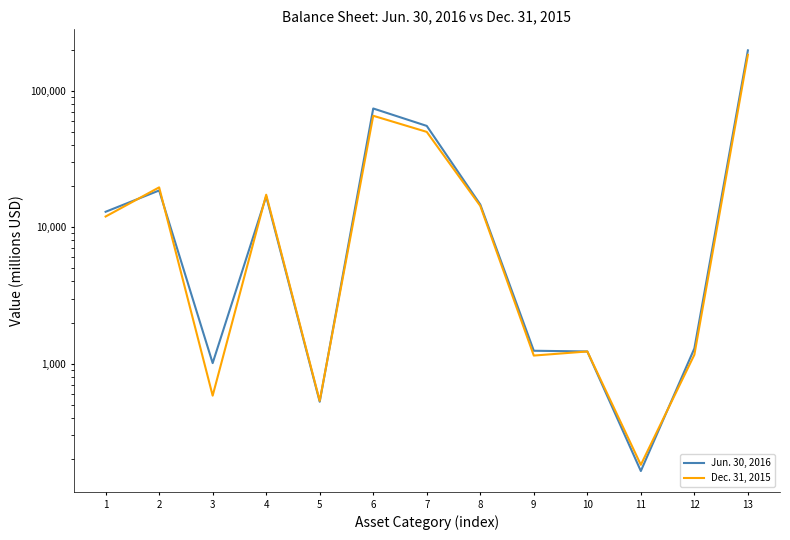

At which category does Jun. 30, 2016 reach its first local peak?

2